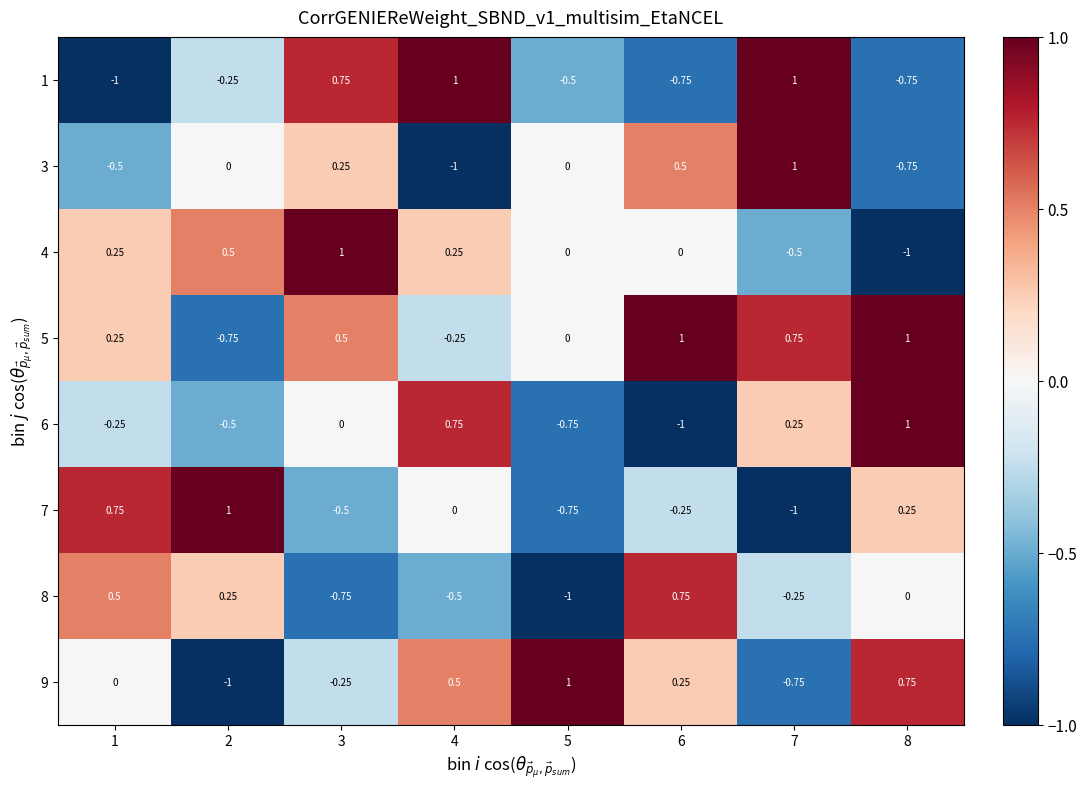

How many values in 6 are below zero?

4